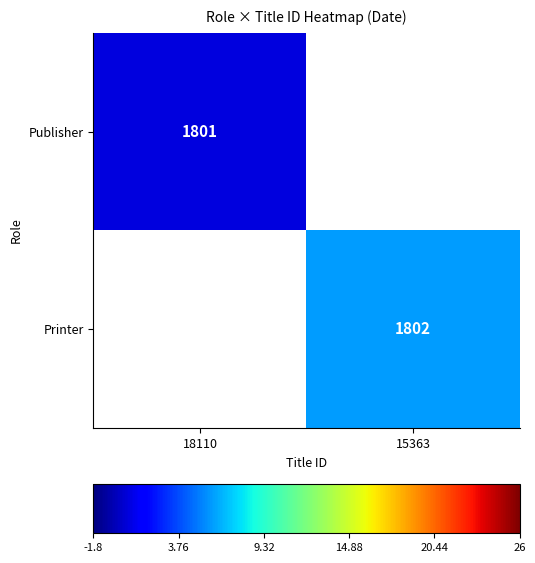

Is it true that Printer equals 1802 at 15363?

True